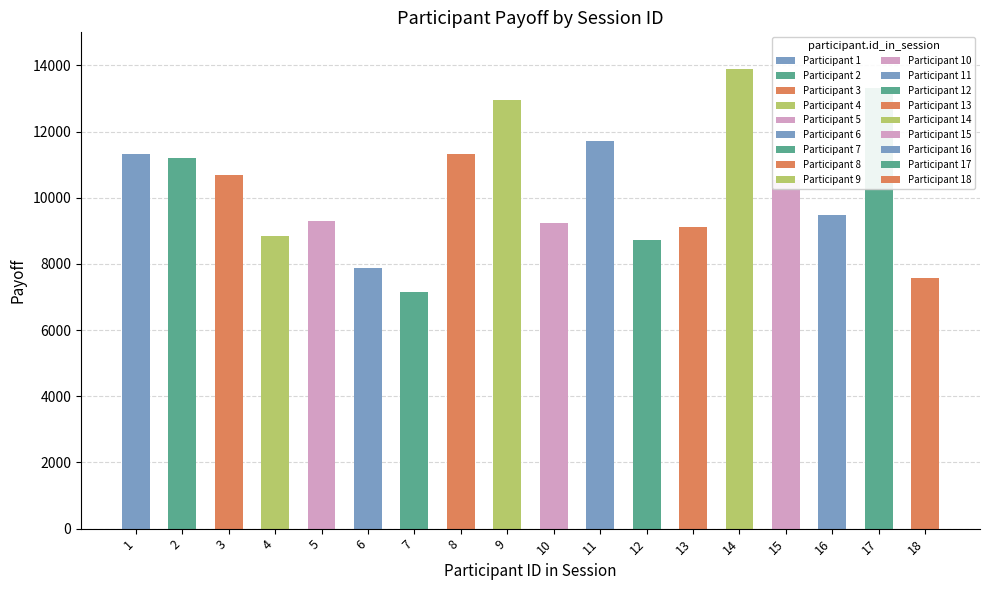

What is the sum of the values at 5 and 15?

19829